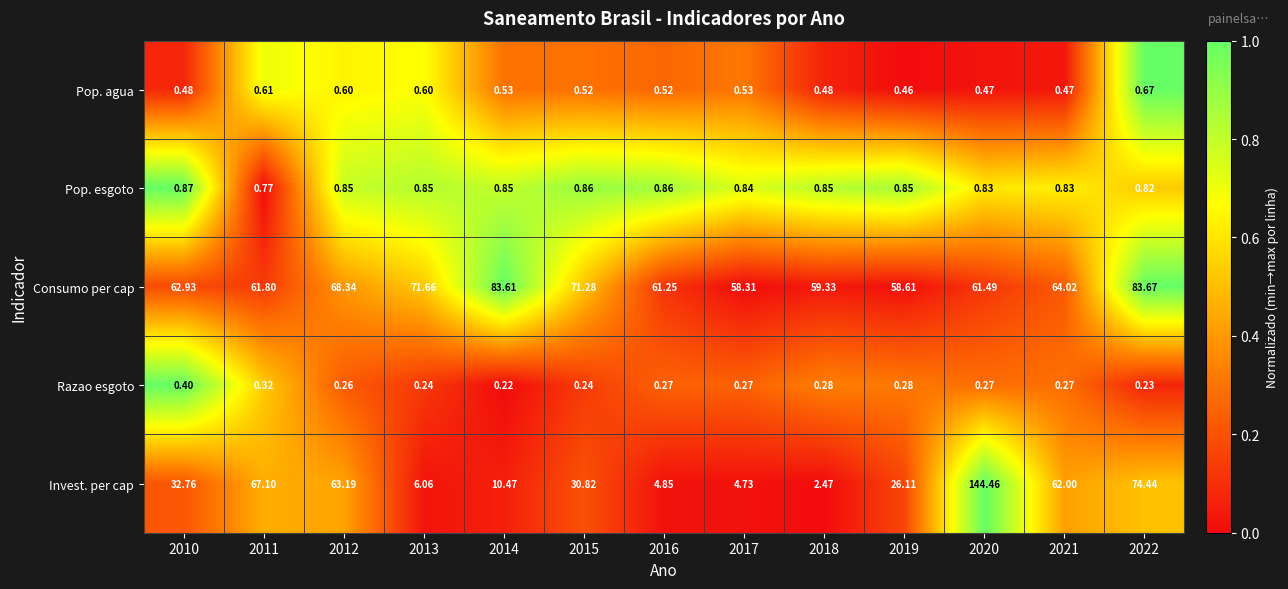

Rank the series at 2018 from highest to lowest value.

Consumo per cap, Invest. per cap, Pop. esgoto, Pop. agua, Razao esgoto